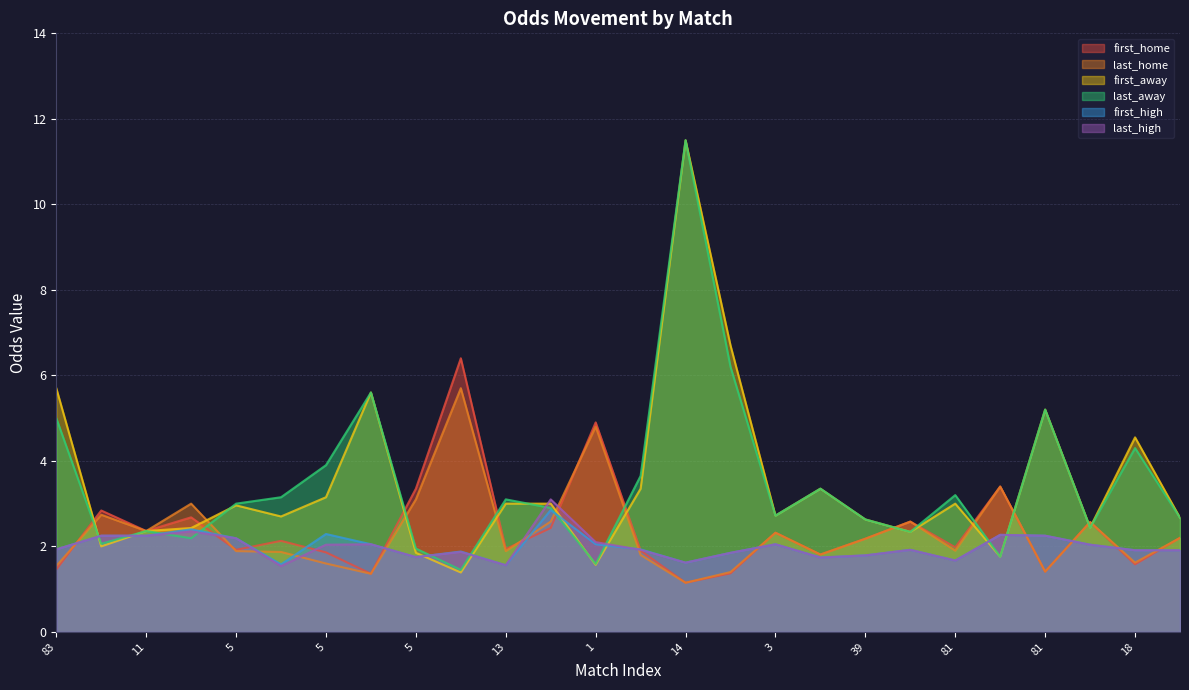

Which label corresponds to the smallest value in the chart?

14